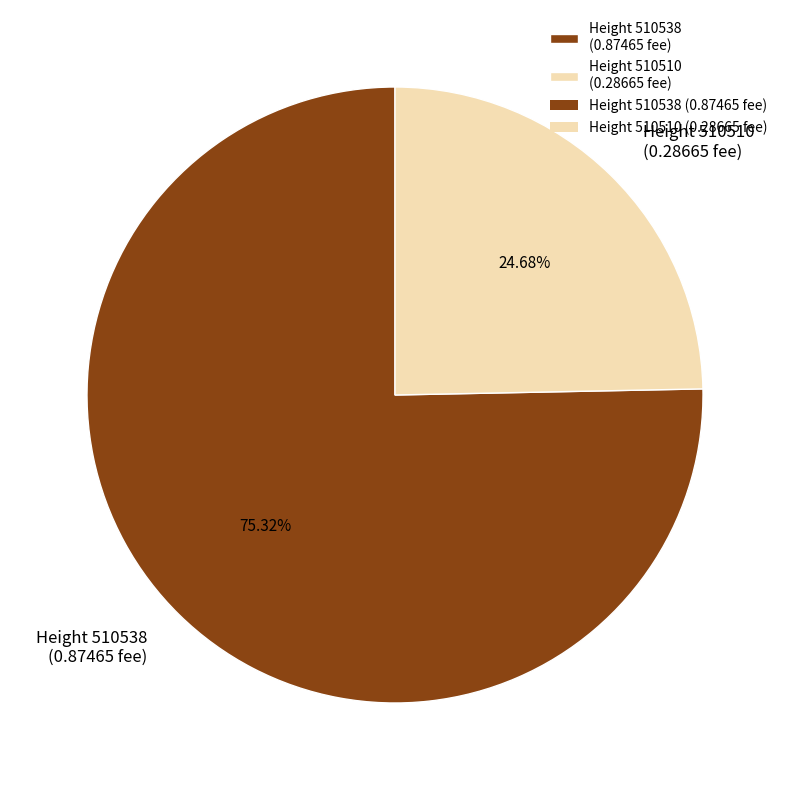

Combined, do Height 510510 (0.28665 fee) and Height 510538 (0.87465 fee) account for over 50%?

Yes